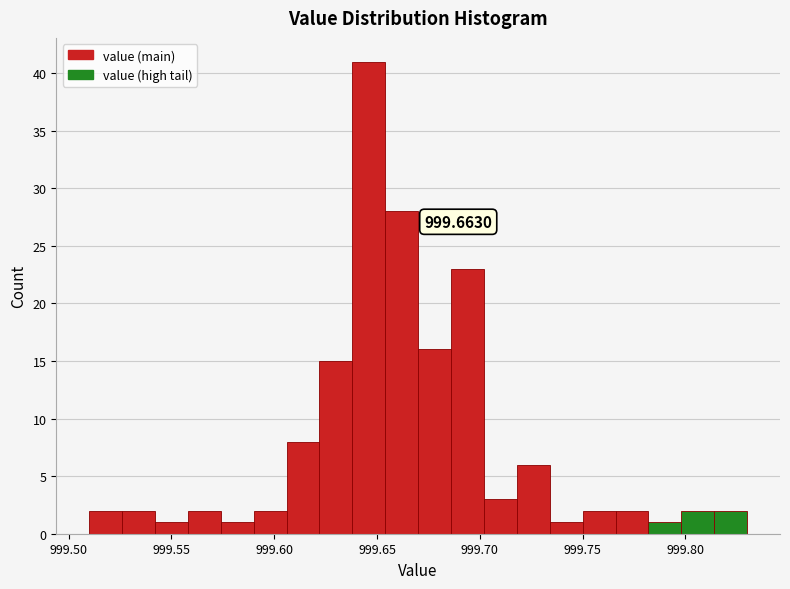

Read against the x-axis, roughly where is the centre of the tallest bar?

999.645